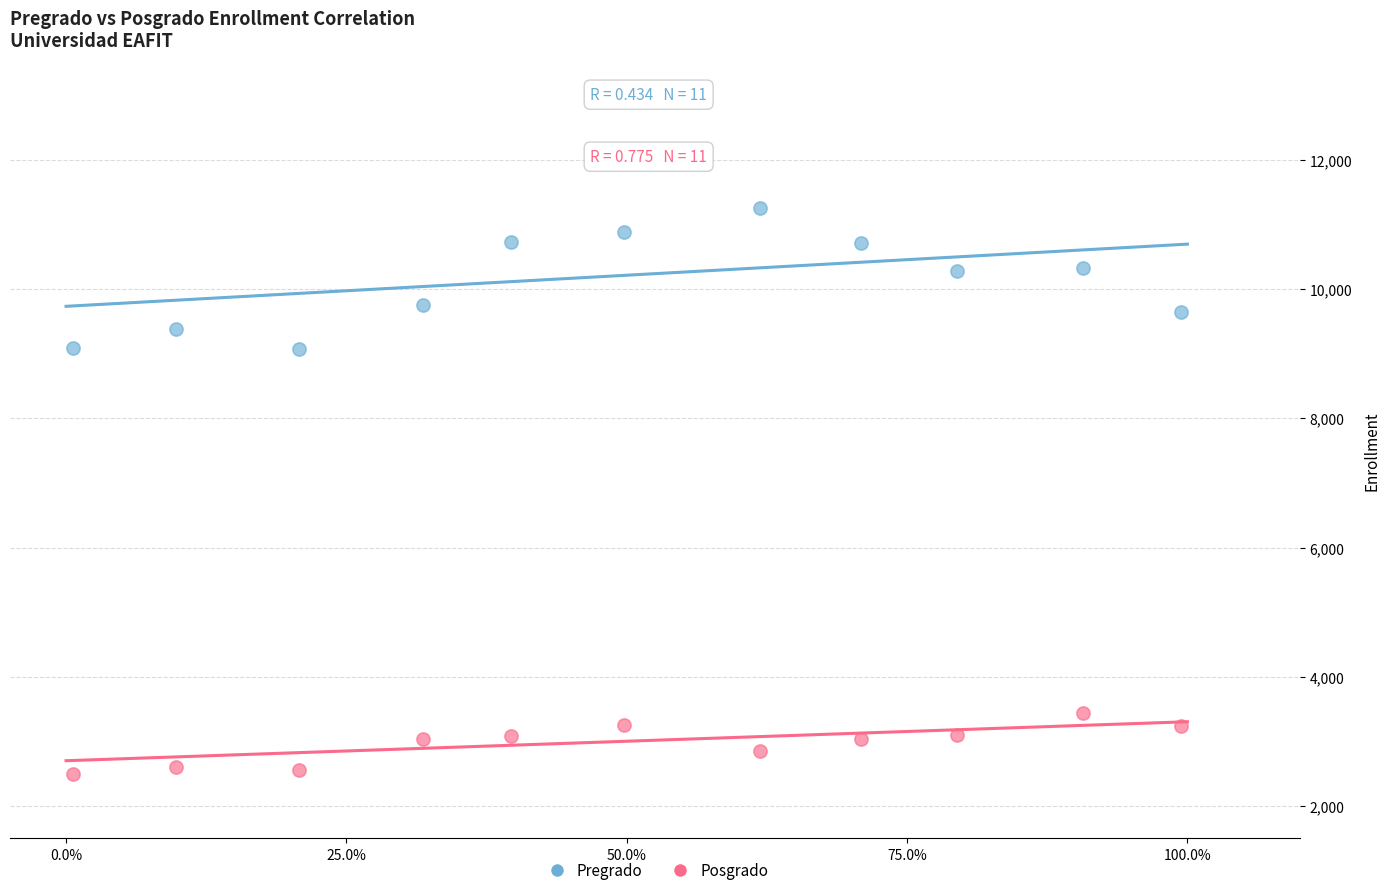

Across all data points, what is the range of X values (max minus min)?

1.0